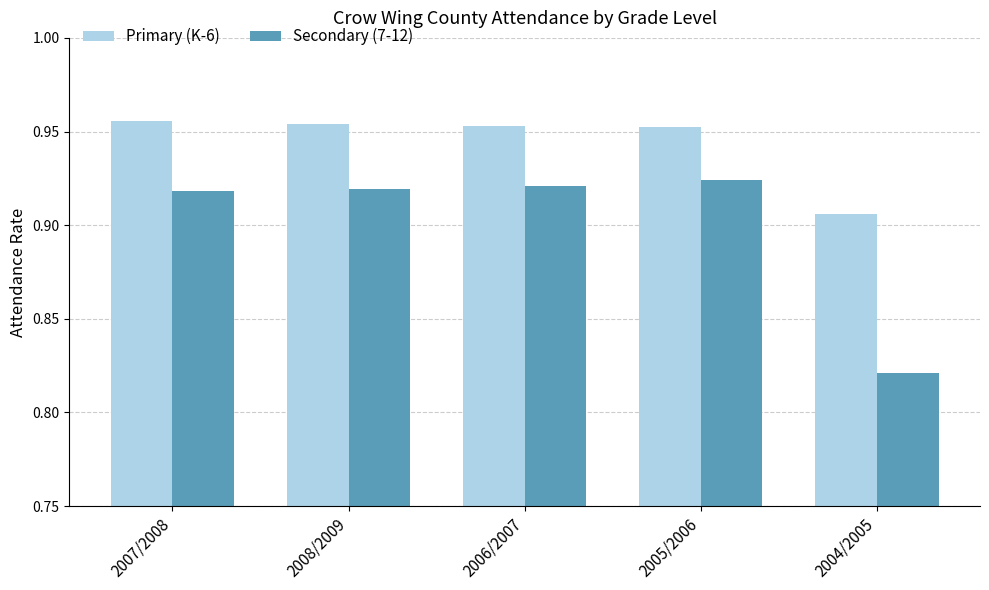

How many Primary (K-6) values are between 0 and 1?

5